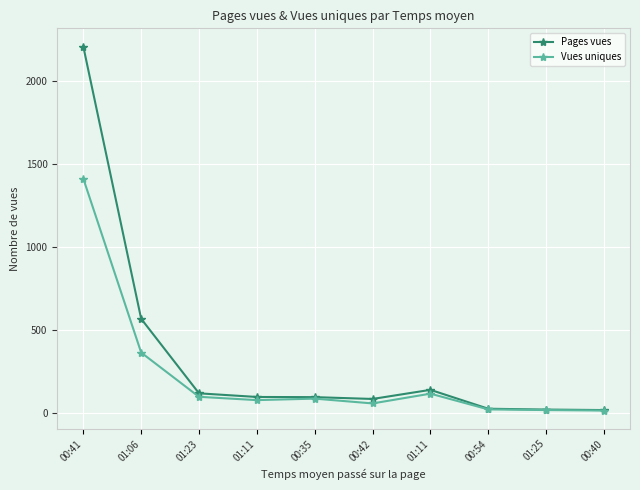

What is the difference between the maximum and minimum values in the Pages vues series?

2194